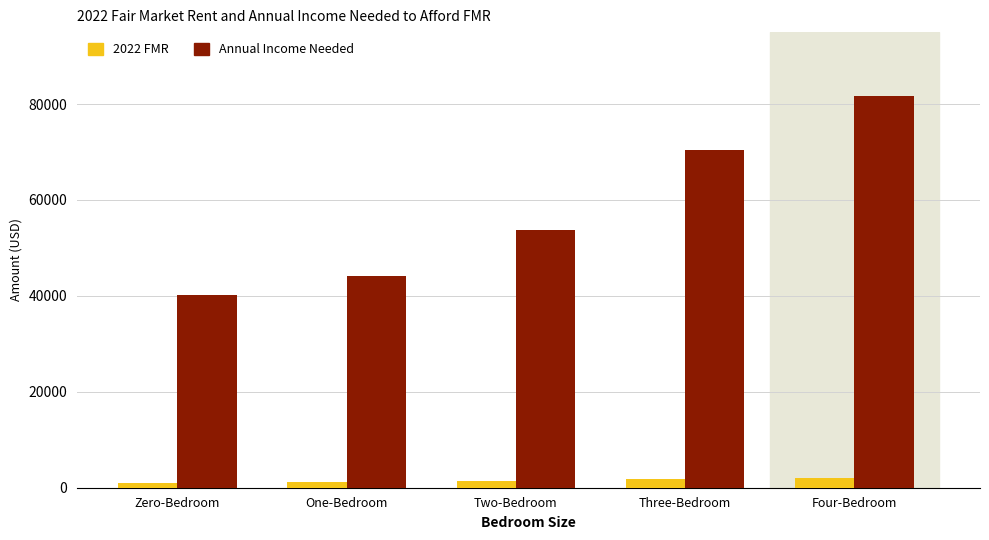

What is the label of the 5th bar from the left?

Four-Bedroom